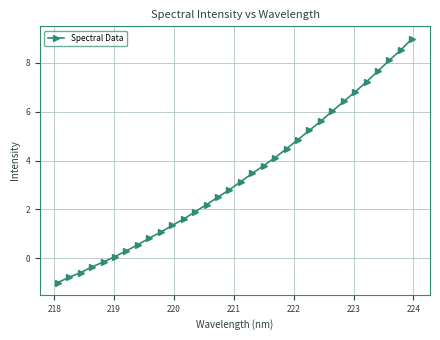

What is the average value?

3.3